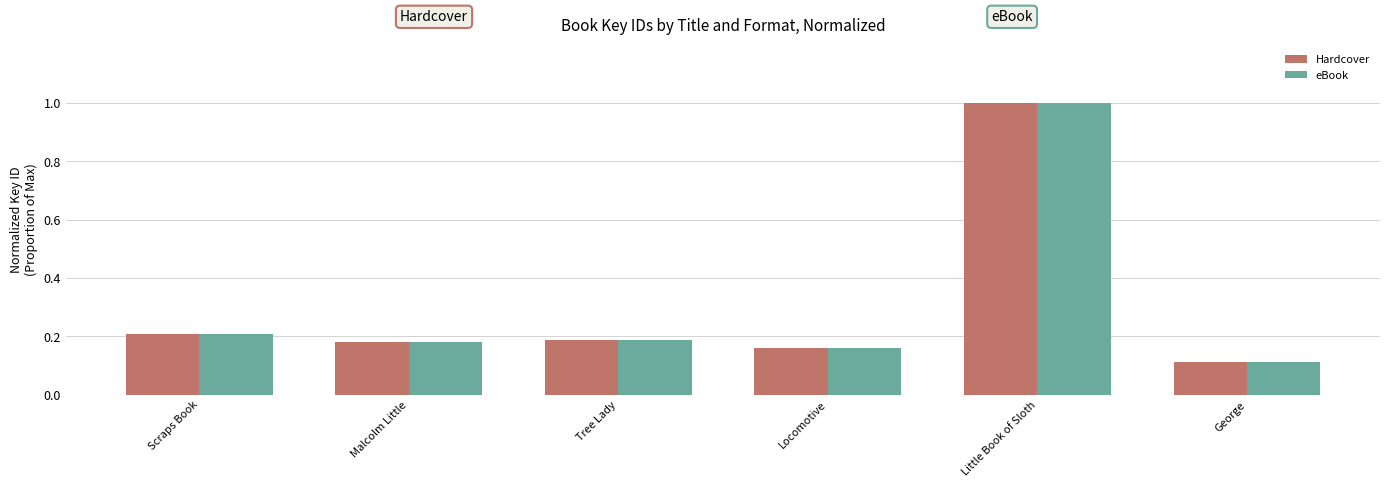

What is the average value of the eBook series?

0.3